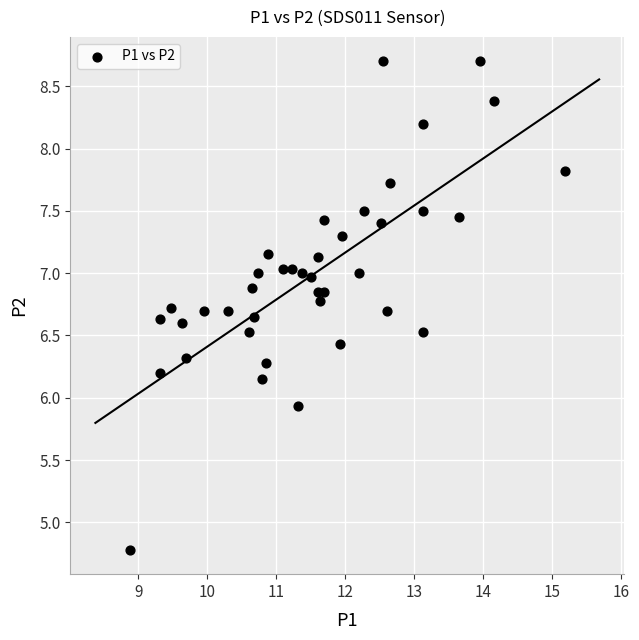

What Y value in the scatter plot is closest to 6?

5.9